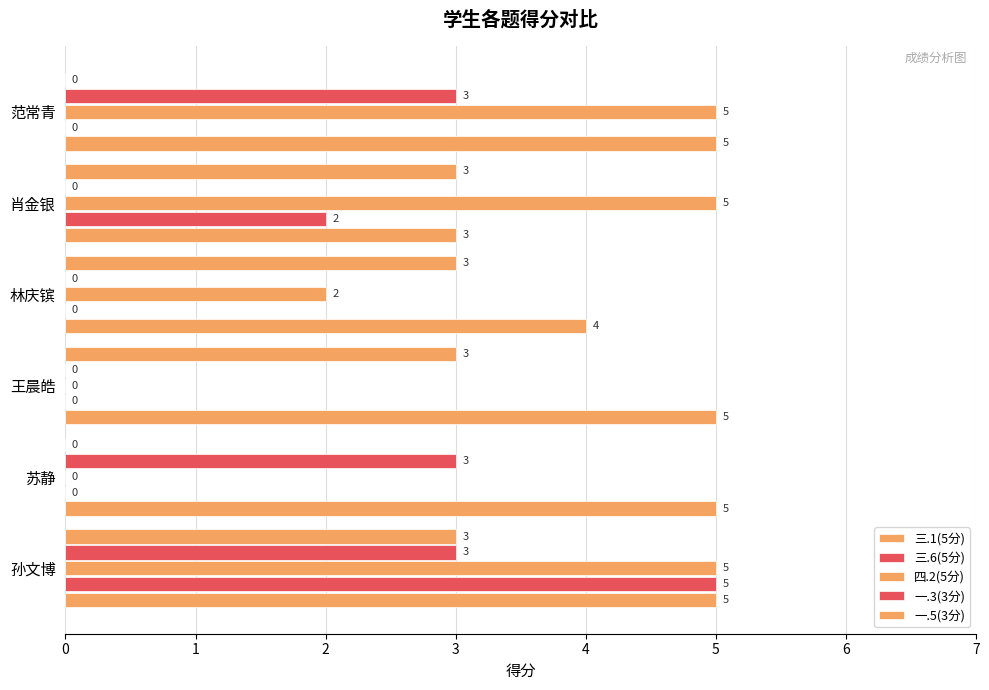

Count the number of data series in this chart.

5